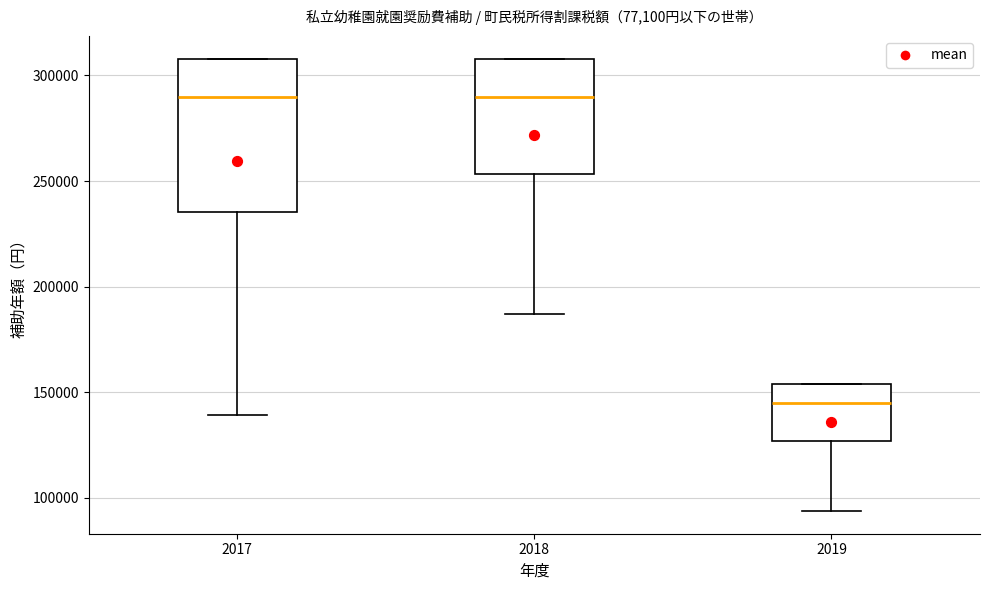

Which box is the tallest, from its lower edge to its upper edge?

2017